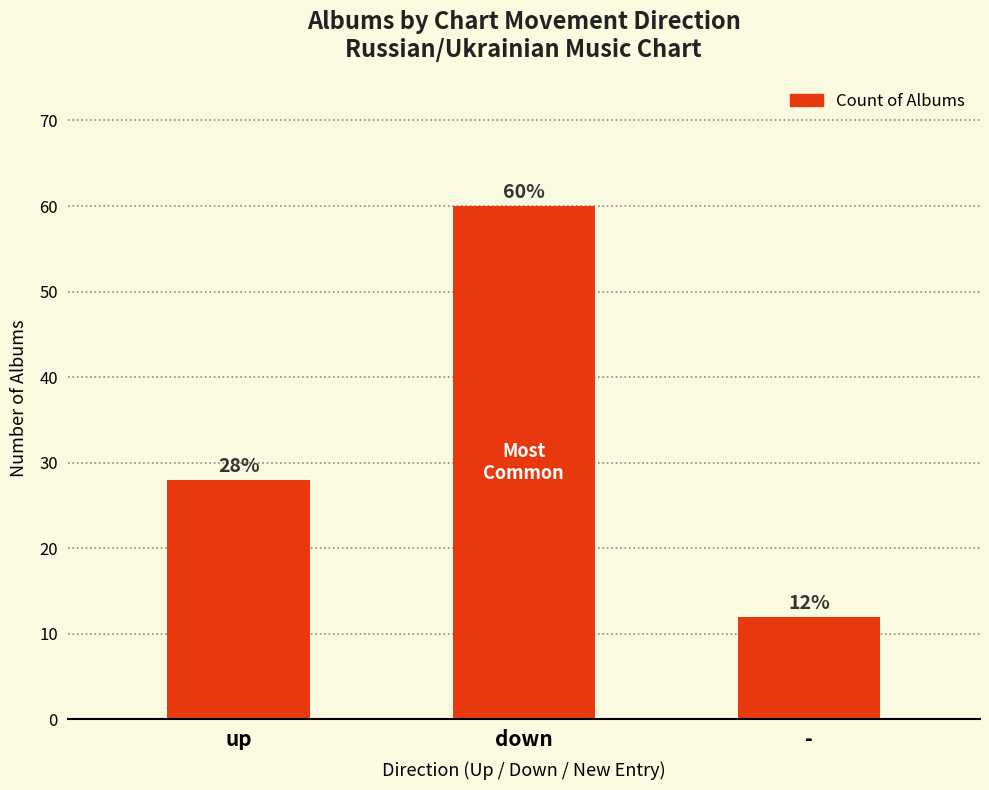

Reading left to right, list all the values displayed in this chart.

up=28	down=60	-=12